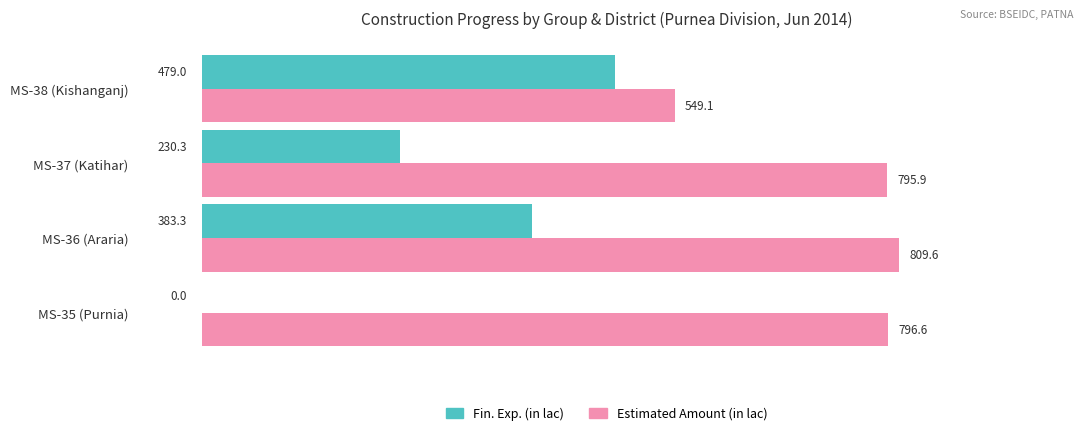

At which category does the chart reach its peak across all series?

MS-36 (Araria)